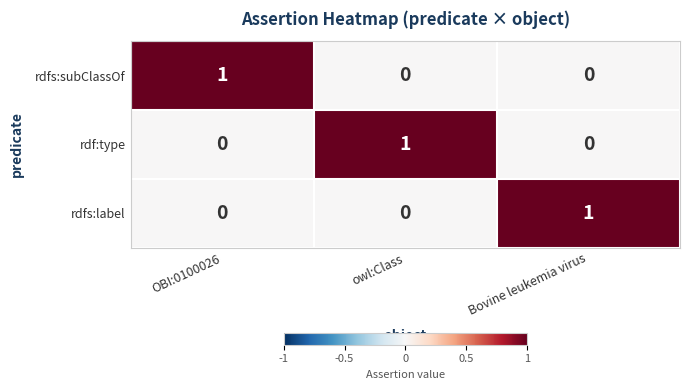

Is it true that rdfs:subClassOf equals 0 at Bovine leukemia virus?

True